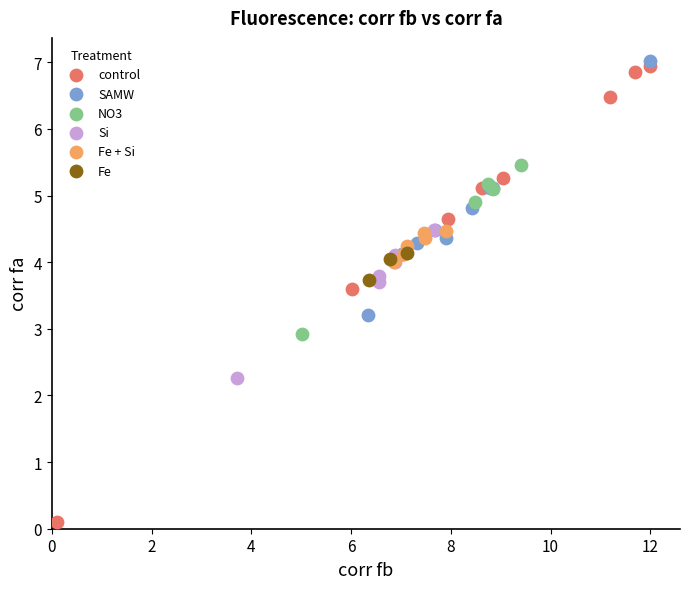

Which series has the largest Y range (max minus min)?

control